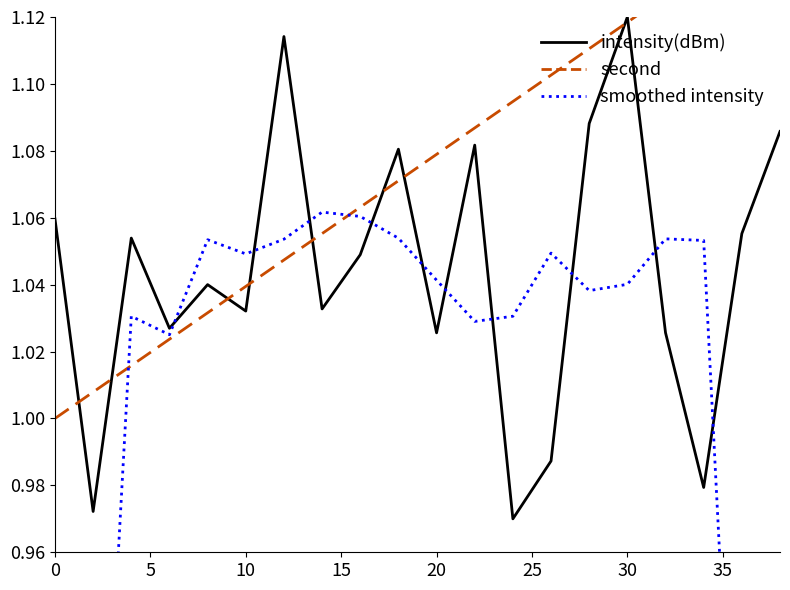

Which category has the highest value in the intensity(dBm) series?

30